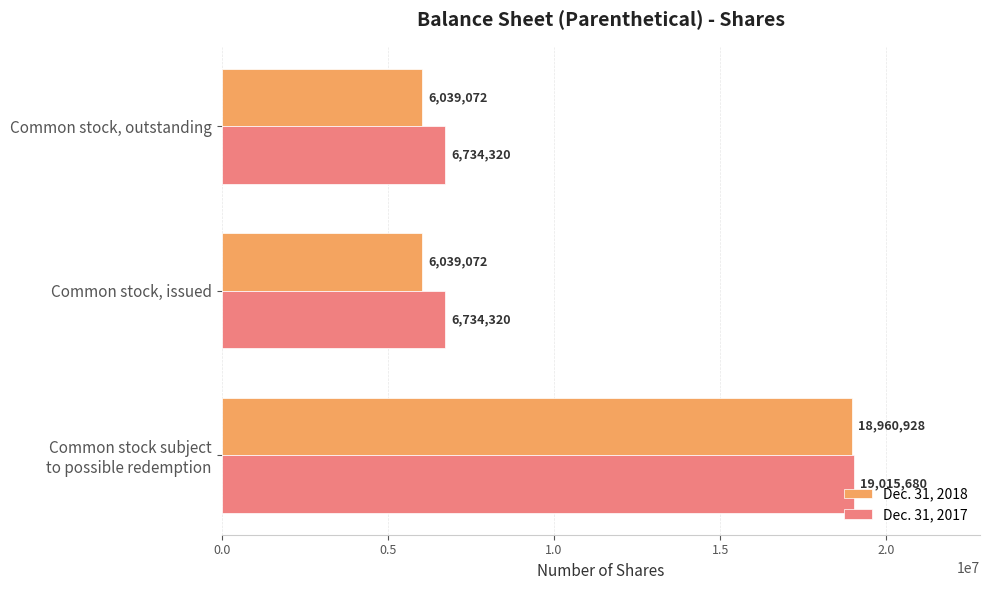

Rank the series at Common stock, issued from lowest to highest value.

Dec. 31, 2018, Dec. 31, 2017